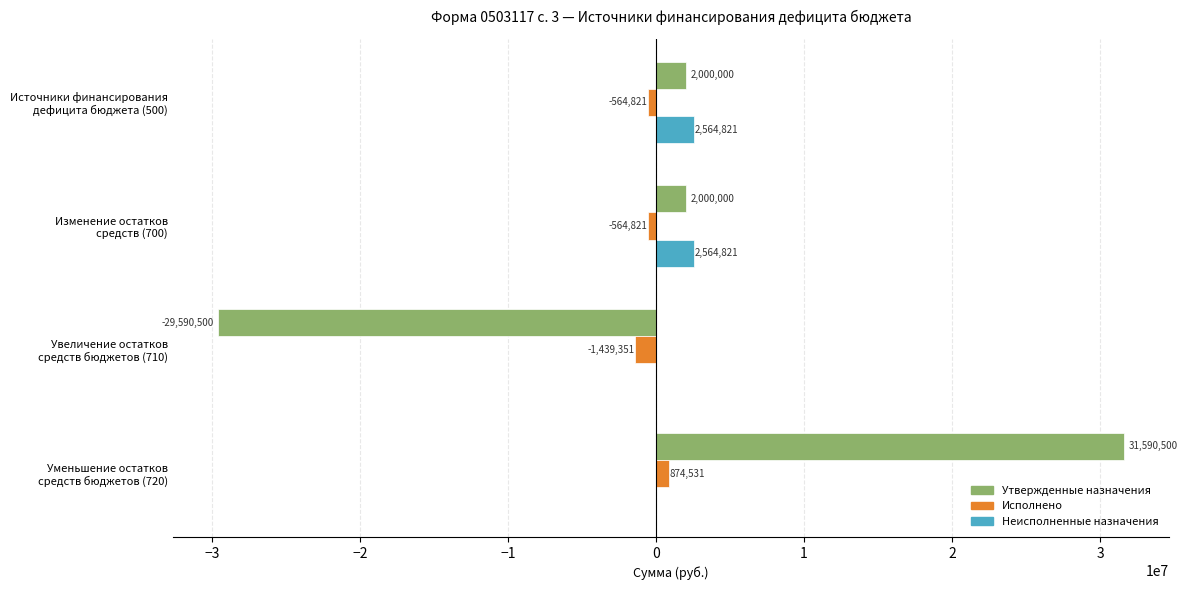

Which series has the largest total across all categories?

Утвержденные назначения